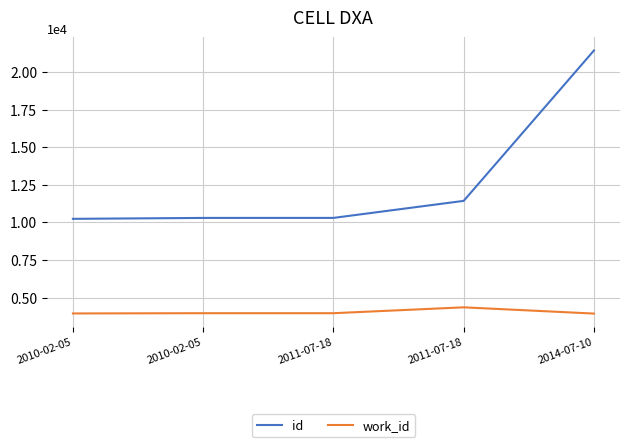

What are all the series names shown in the legend?

id, work_id